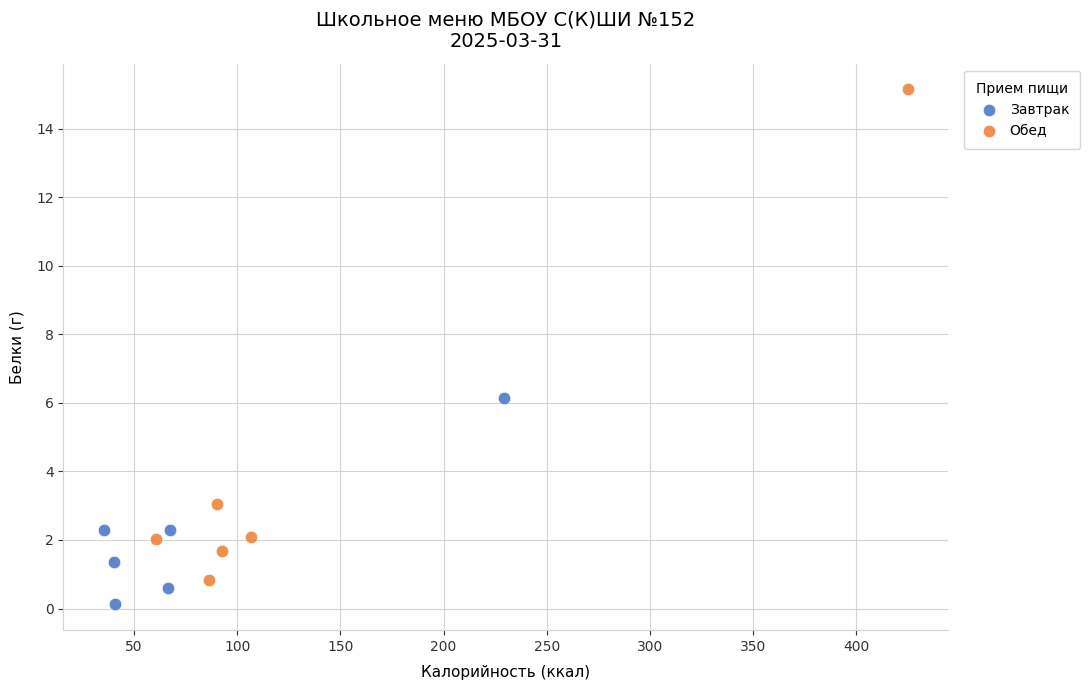

Which series has the widest spread of Y values?

Обед